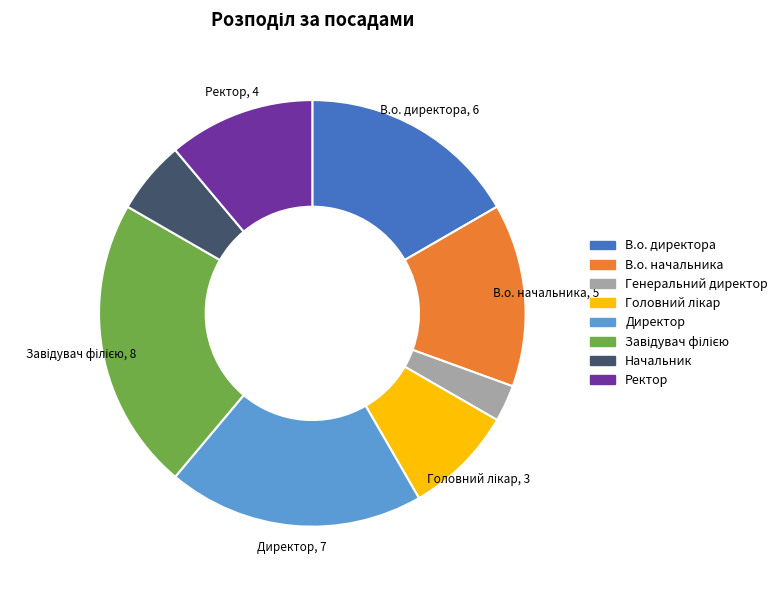

Is Генеральний директор the majority of the pie?

No